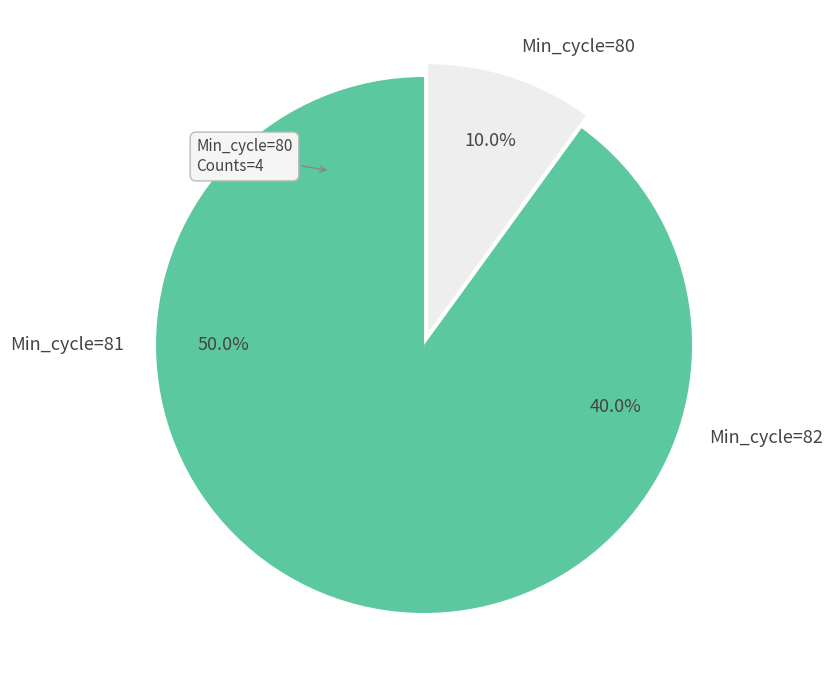

Does Min_cycle=80 represent more than half of the total?

No